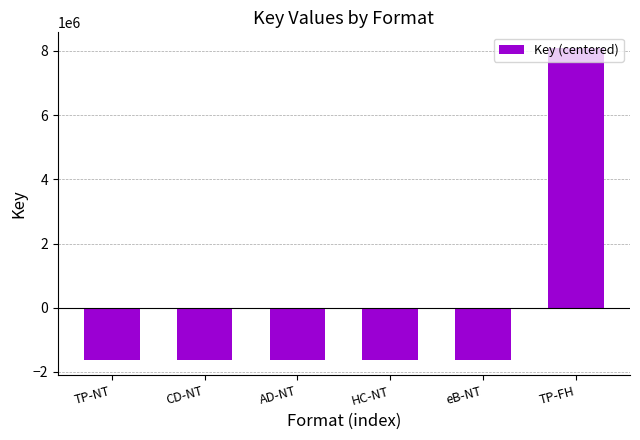

The chart shows a value of -1618540 at eB-NT. True or false?

True